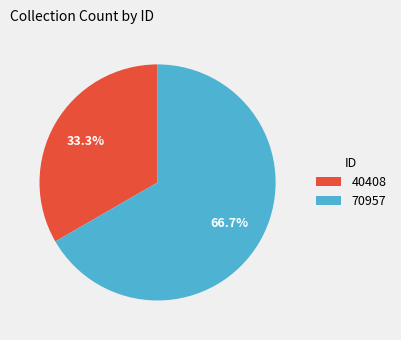

True or false: 40408 accounts for 23% of the total.

False